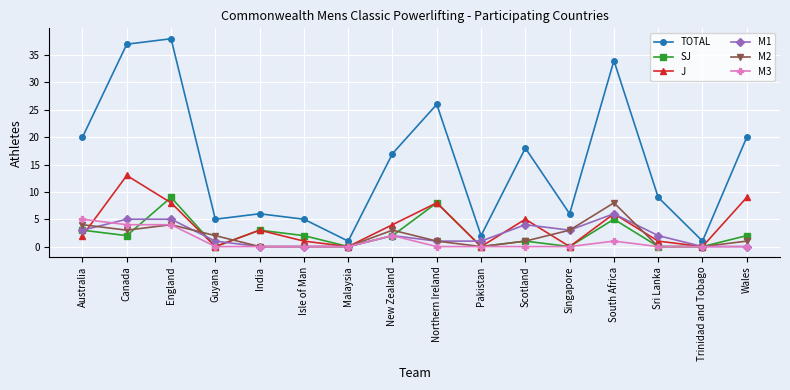

Which series has the largest total across all categories?

TOTAL